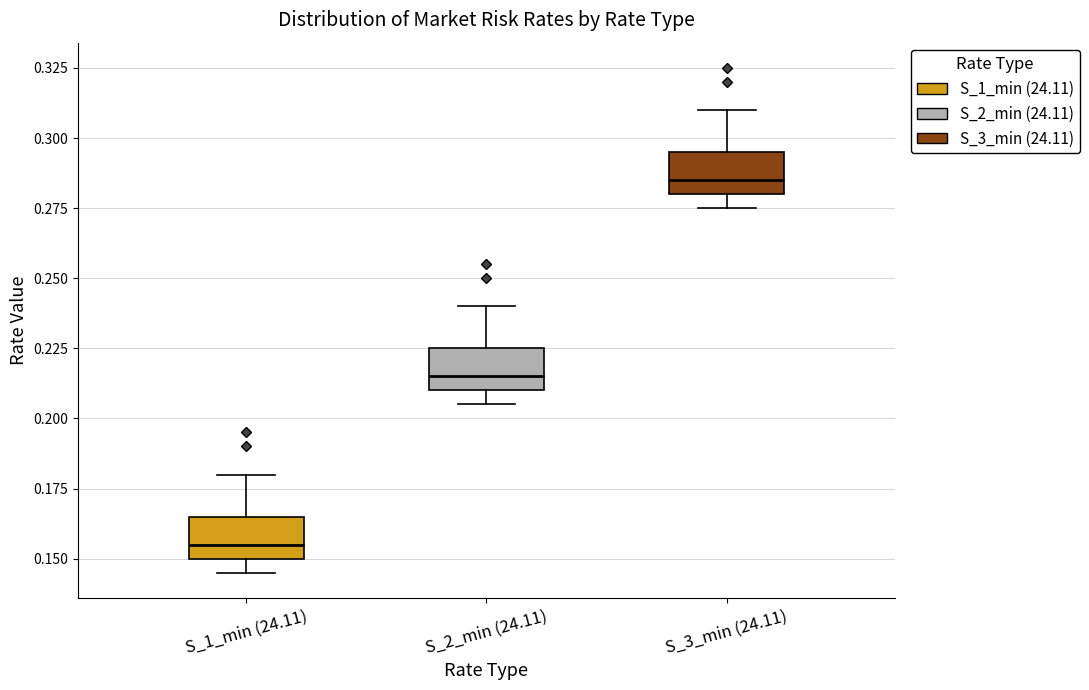

Reading left to right, read every box against the y-axis: the position of its median line, the range the box covers, and the ends of its whiskers. The values are not printed on the chart, so give them approximately, as read against the axis.

S_1_min (24.11): median 0.155, box 0.150 to 0.165, whiskers 0.145 to 0.180
S_2_min (24.11): median 0.215, box 0.210 to 0.225, whiskers 0.205 to 0.240
S_3_min (24.11): median 0.285, box 0.280 to 0.295, whiskers 0.275 to 0.310